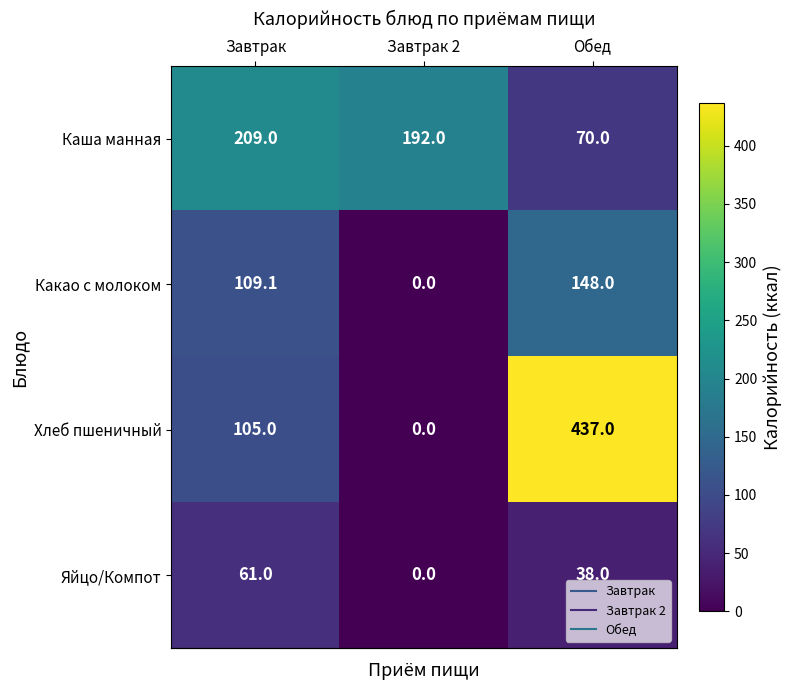

At how many categories does at least one series exceed 106?

3